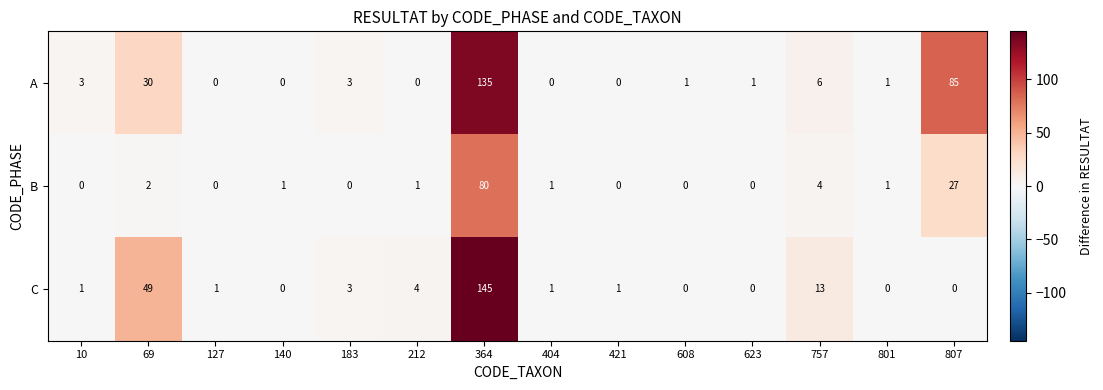

At which category is the sum across all series the highest?

364